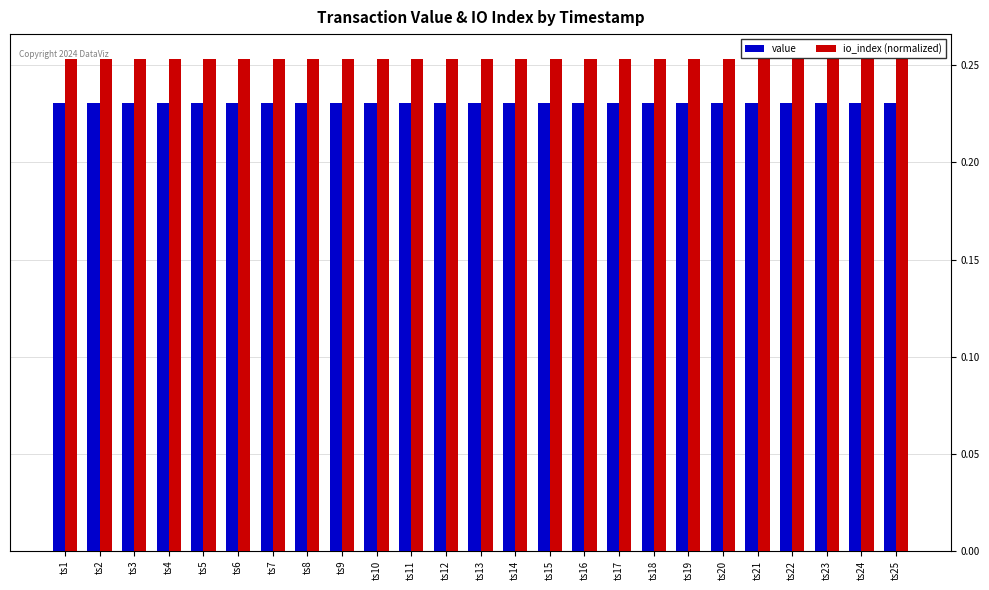

Which series has the largest total across all categories?

io_index (normalized)